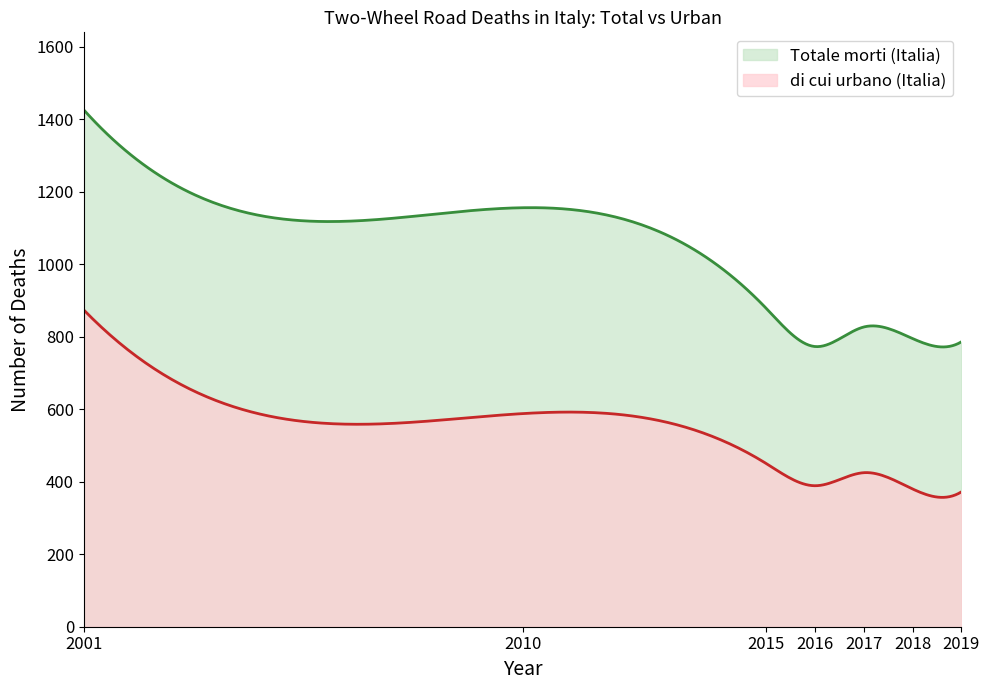

Rank the categories by Totale morti (Italia) value from lowest to highest.

2016, 2019, 2018, 2017, 2015, 2010, 2001